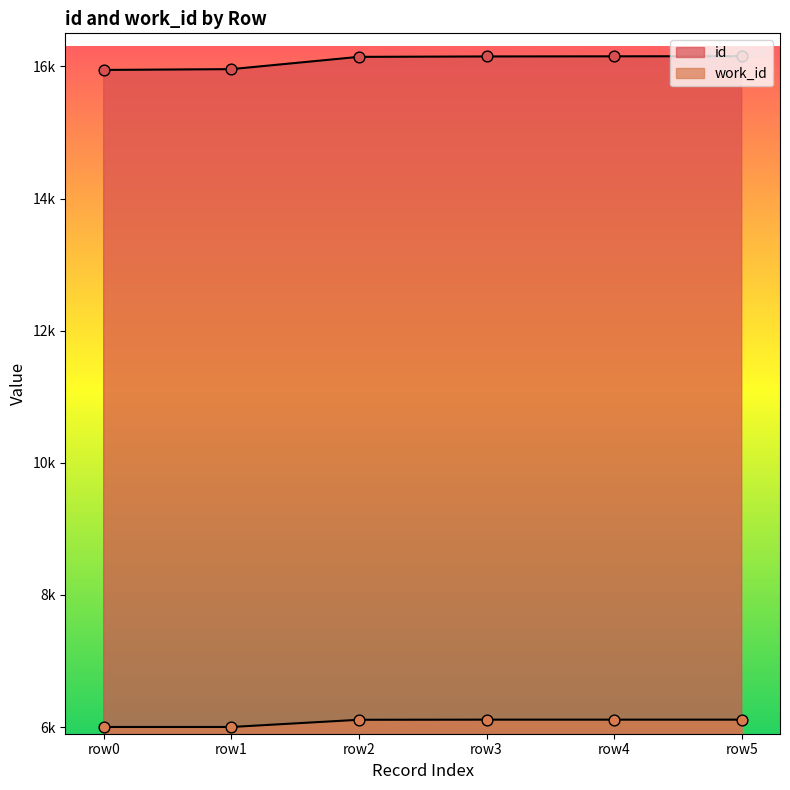

Which series has the largest total across all categories?

id